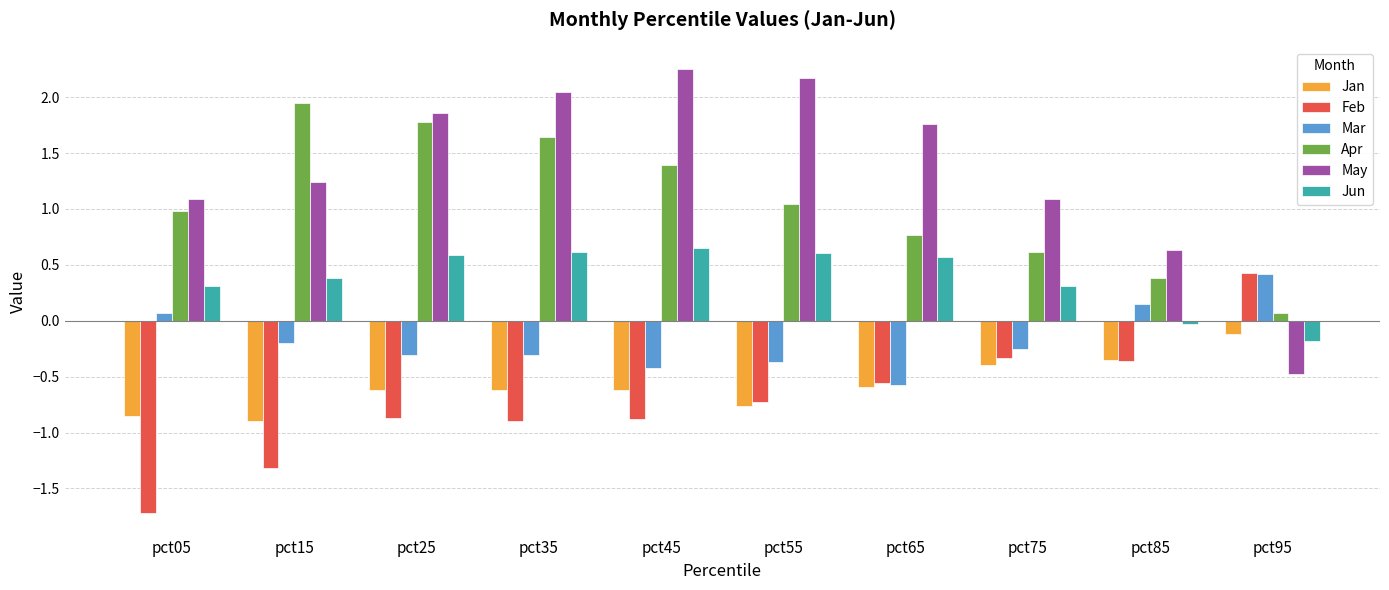

What is the difference between the maximum and minimum values in the Jan series?

0.8